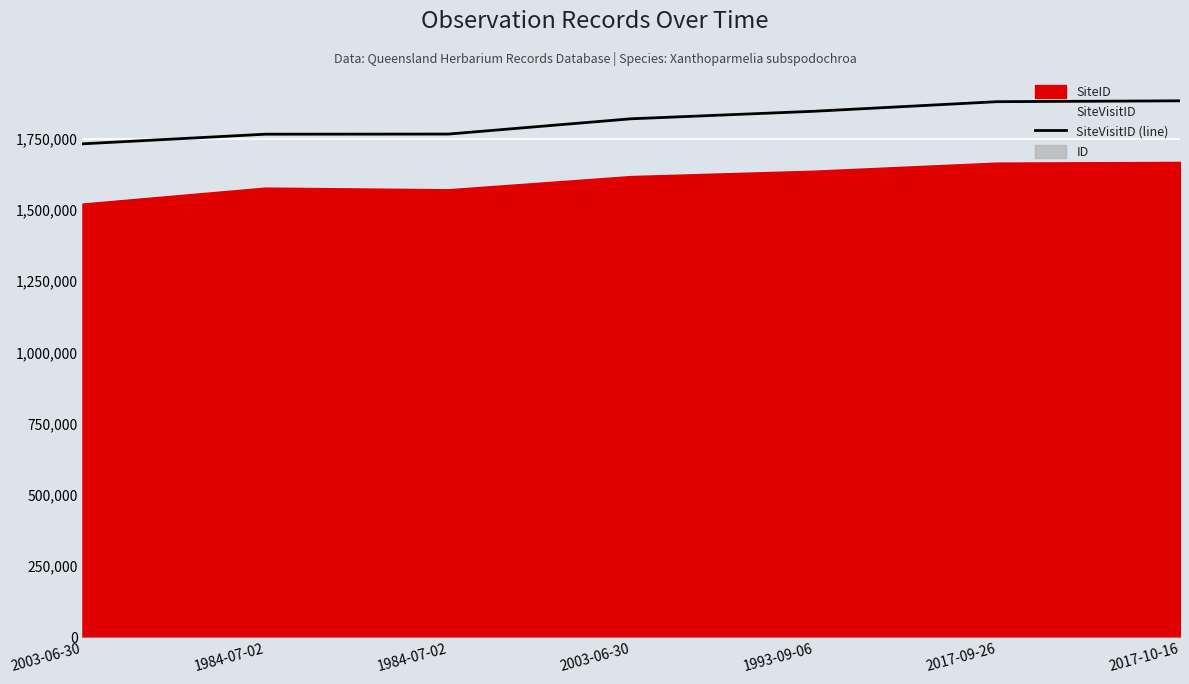

Is it true that the value at 1993-09-06 is 938176?

False